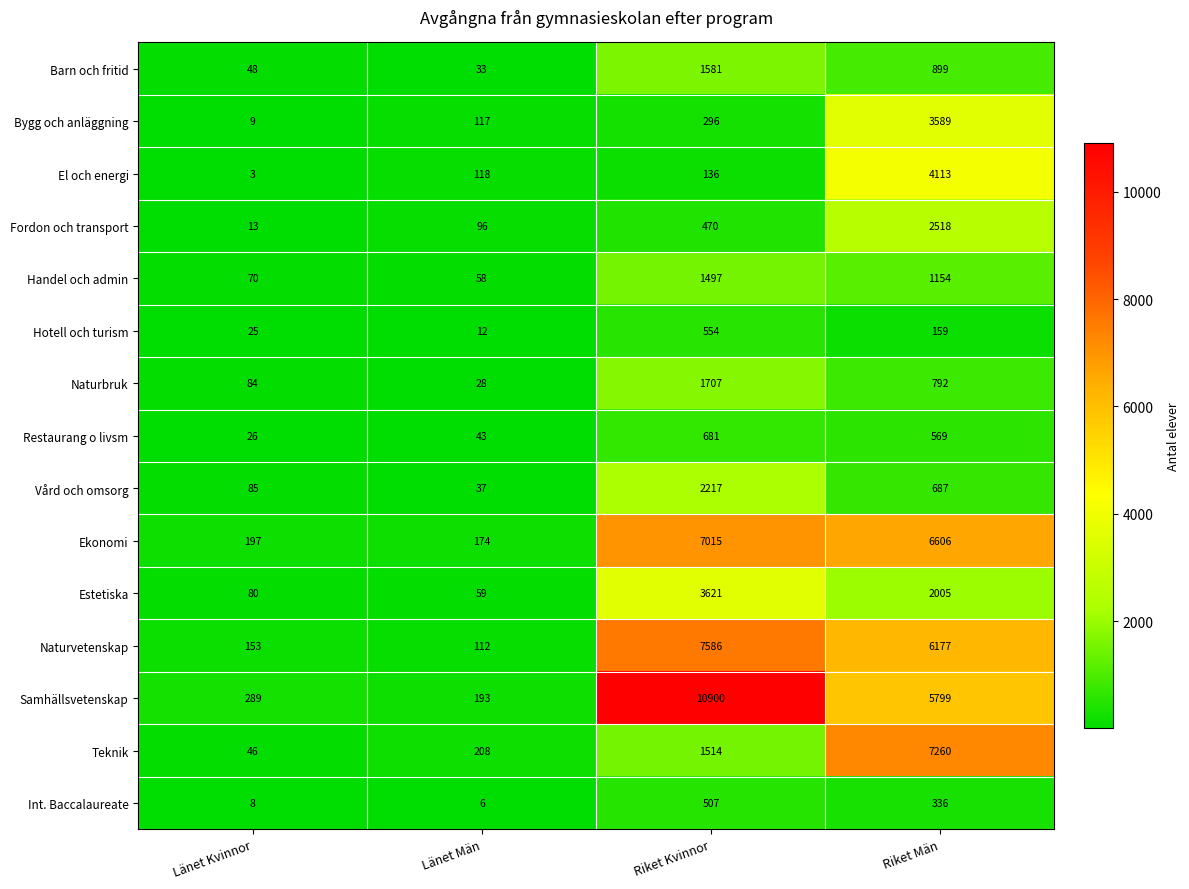

What is the minimum value shown in the chart?

3